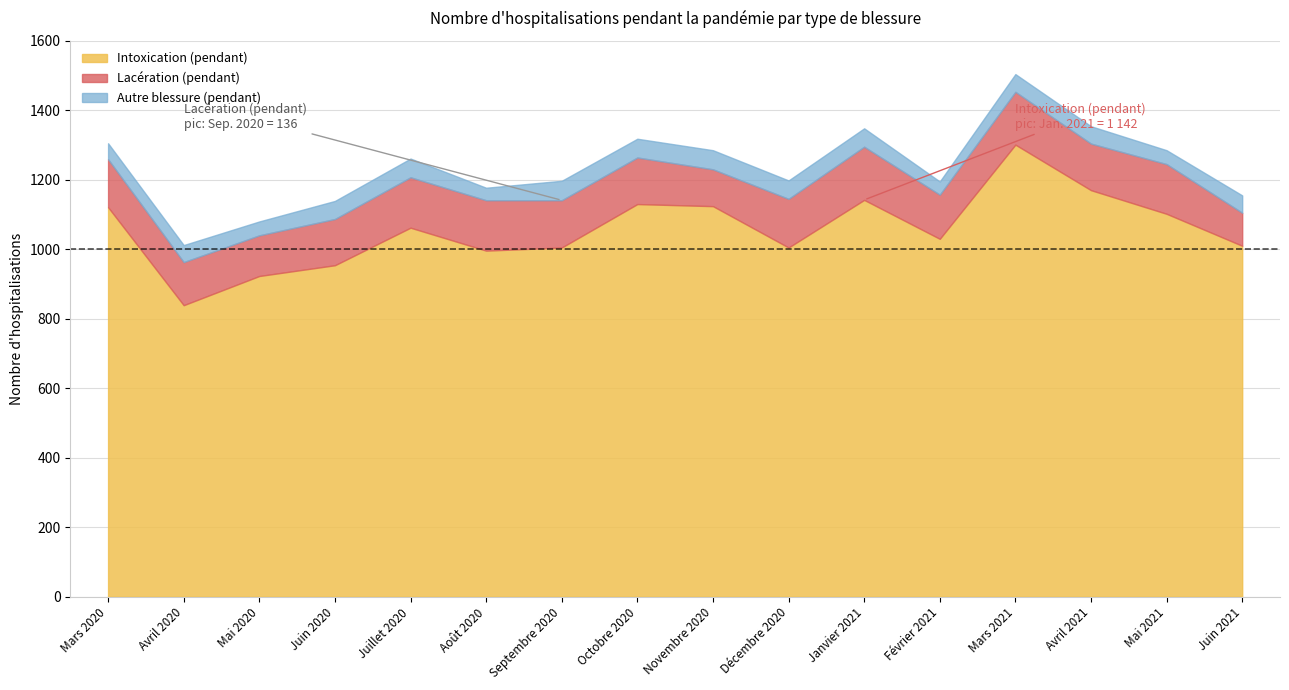

What is the sum of the Lacération (pendant) values at Juillet 2020 and Mars 2020?

283